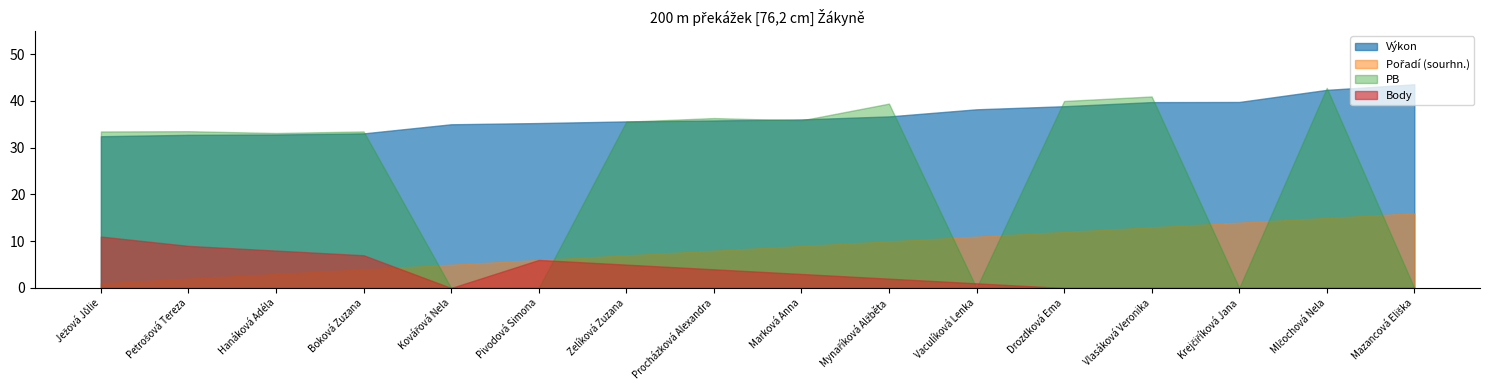

Between which two adjacent categories do Pořadí (sourhn.) and PB first intersect?

Boková Zuzana and Kovářová Nela